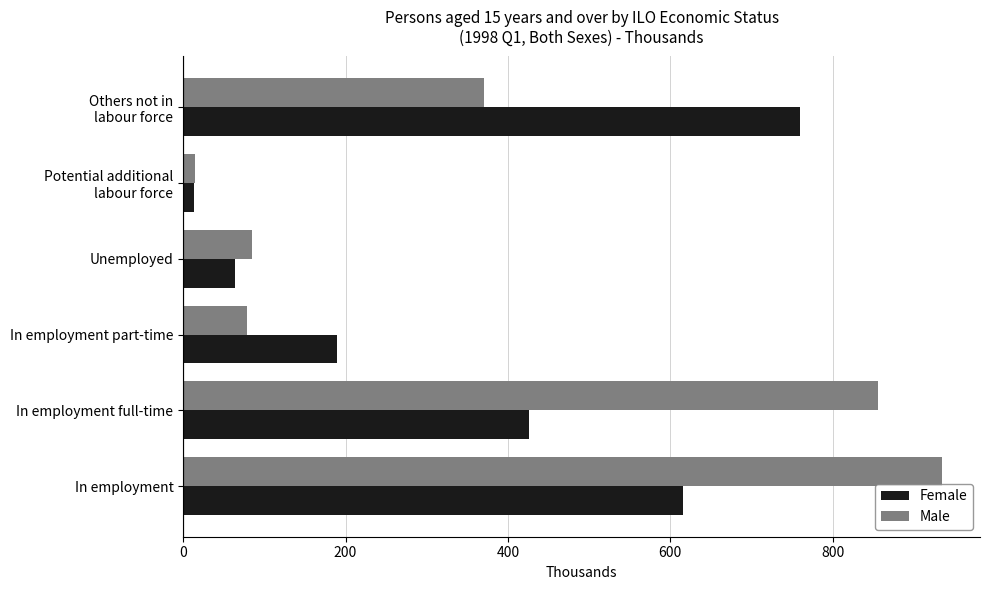

The value of Female at In employment full-time is 566.4. True or false?

False